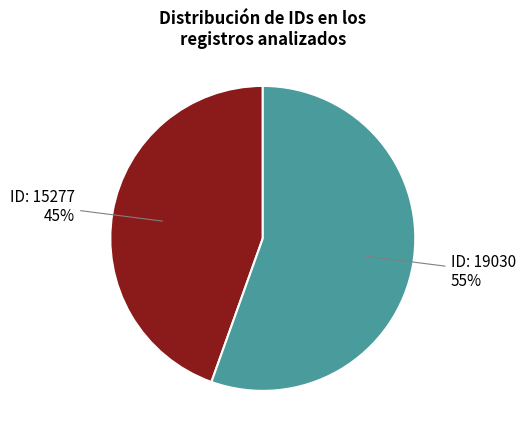

Is there any slice that represents more than half of the pie?

Yes